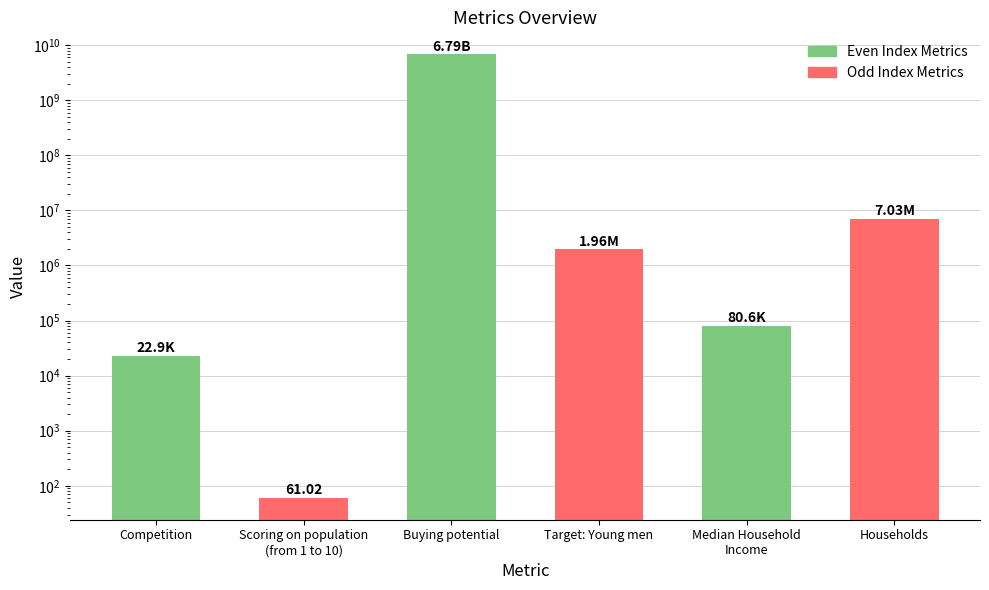

At which category does the chart reach its minimum across all series?

Scoring on population
(from 1 to 10)